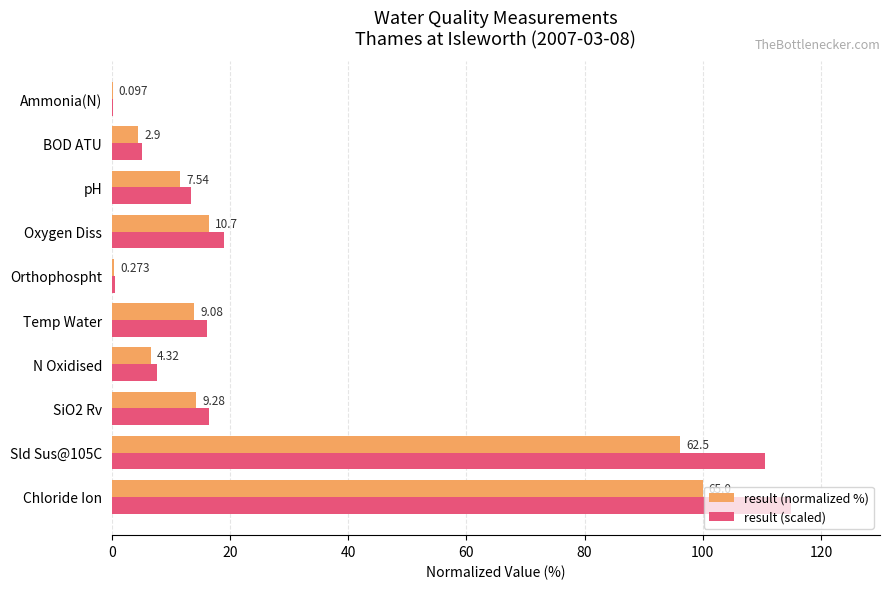

What are all the series names shown in the legend?

result (normalized %), result (scaled)